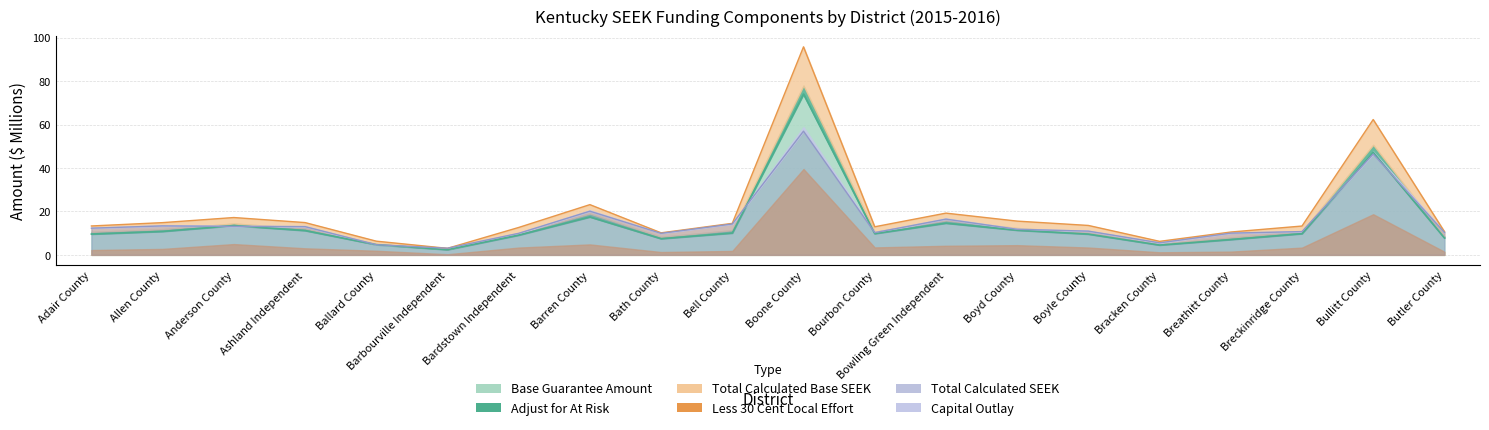

In Total Calculated Base SEEK, how many points are lower than both neighbors (excluding endpoints)?

4